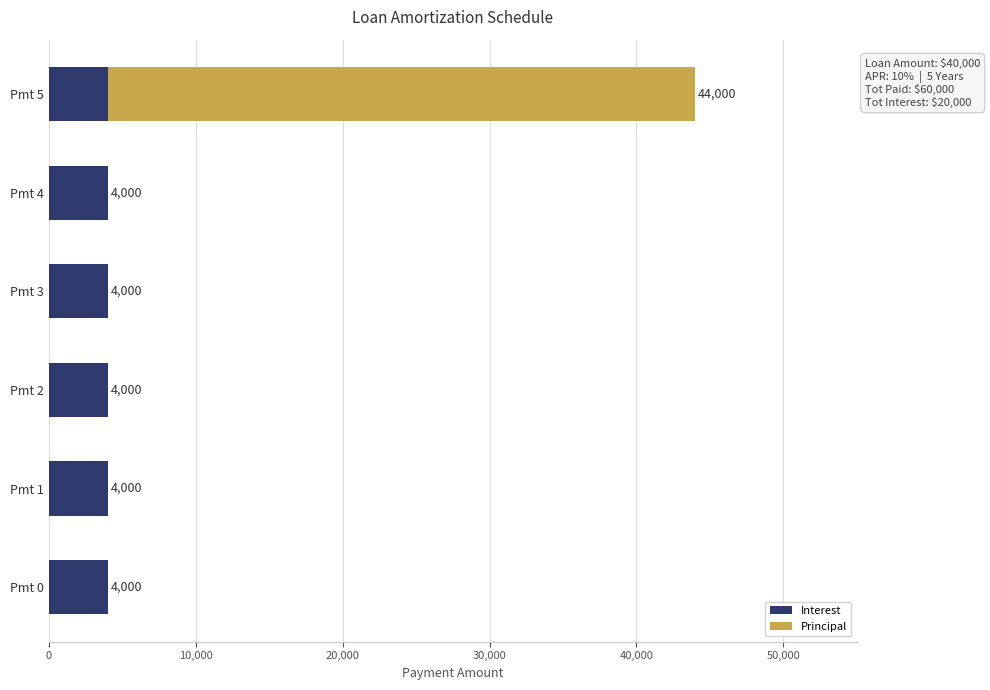

The value of Interest at Pmt 5 is 4000. True or false?

True